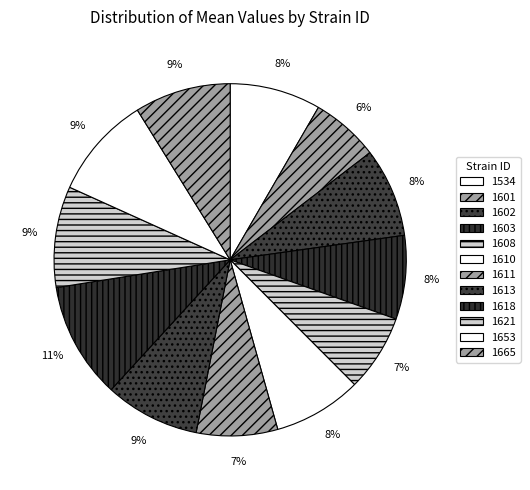

Which category has the smallest portion of the pie?

1601